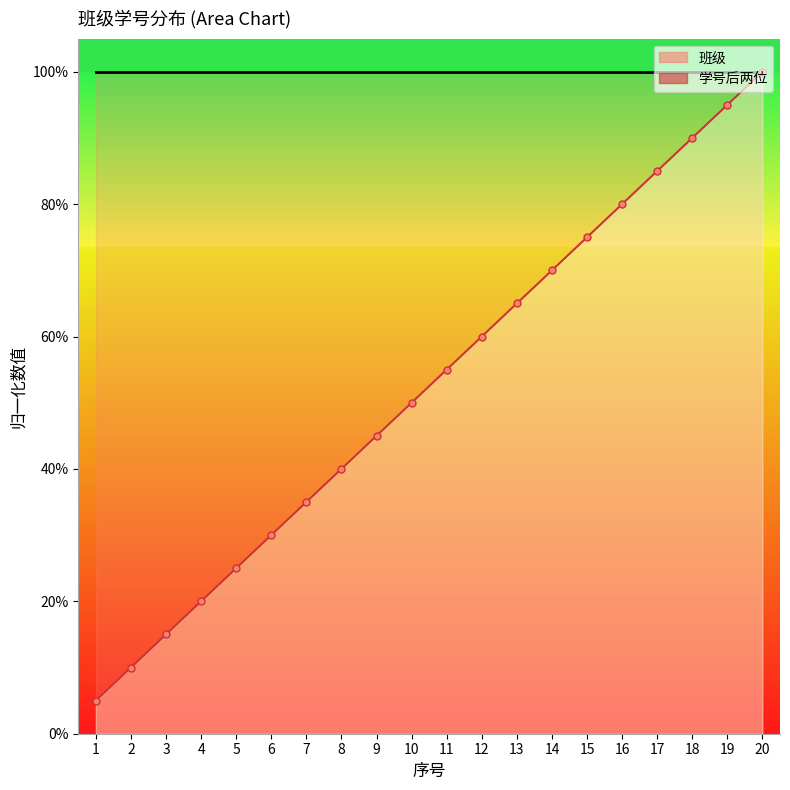

List the labels in order of value, largest first.

20, 19, 18, 17, 16, 15, 14, 13, 12, 11, 10, 9, 8, 7, 6, 5, 4, 3, 2, 1